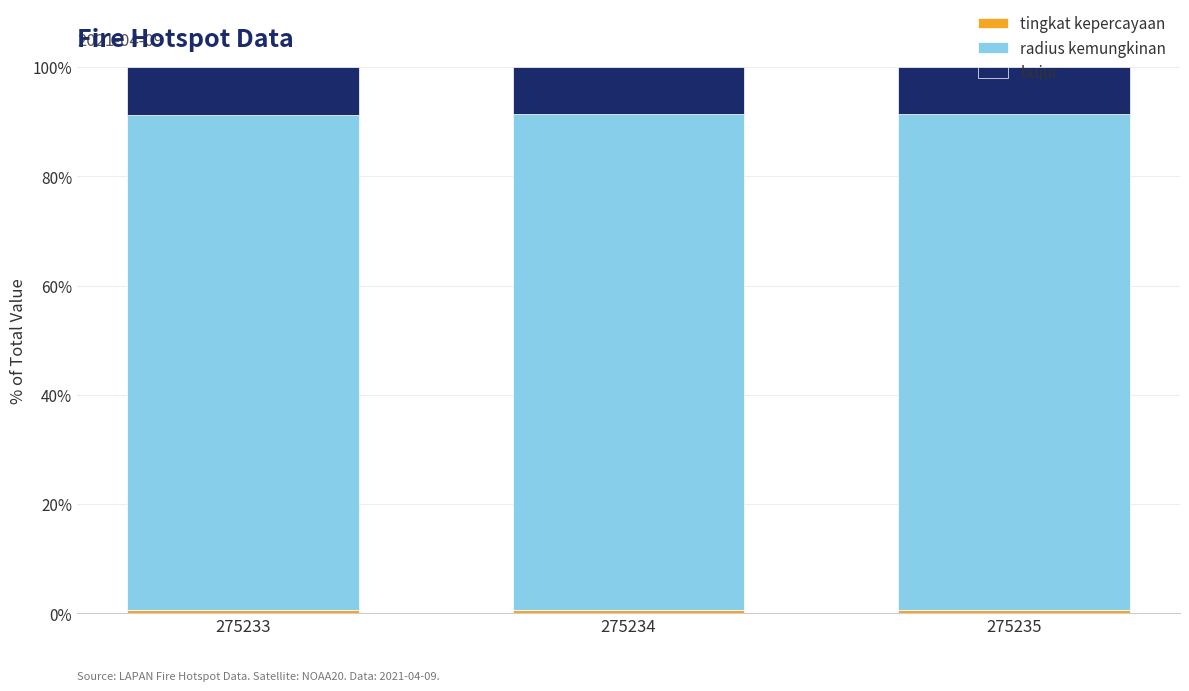

Are the bars grouped side by side (vs. stacked)?

No